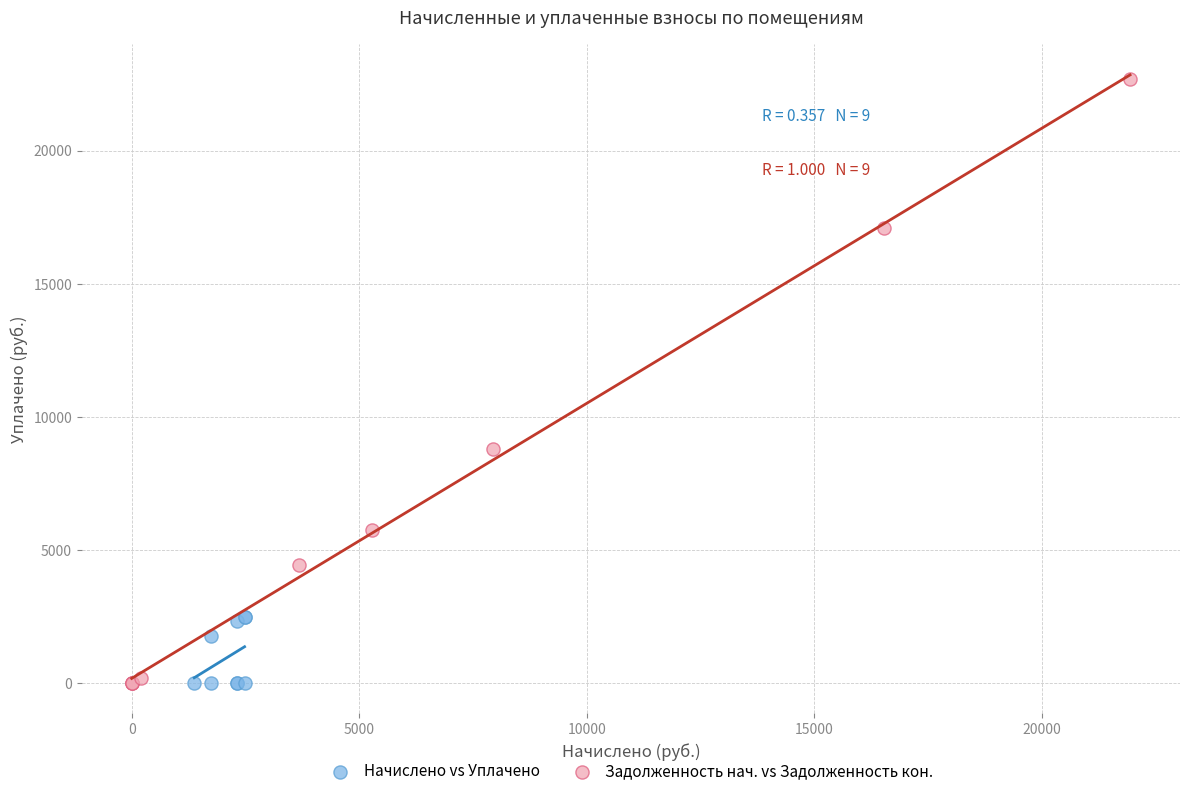

Which series has the widest spread of Y values?

Задолженность нач. vs Задолженность кон.